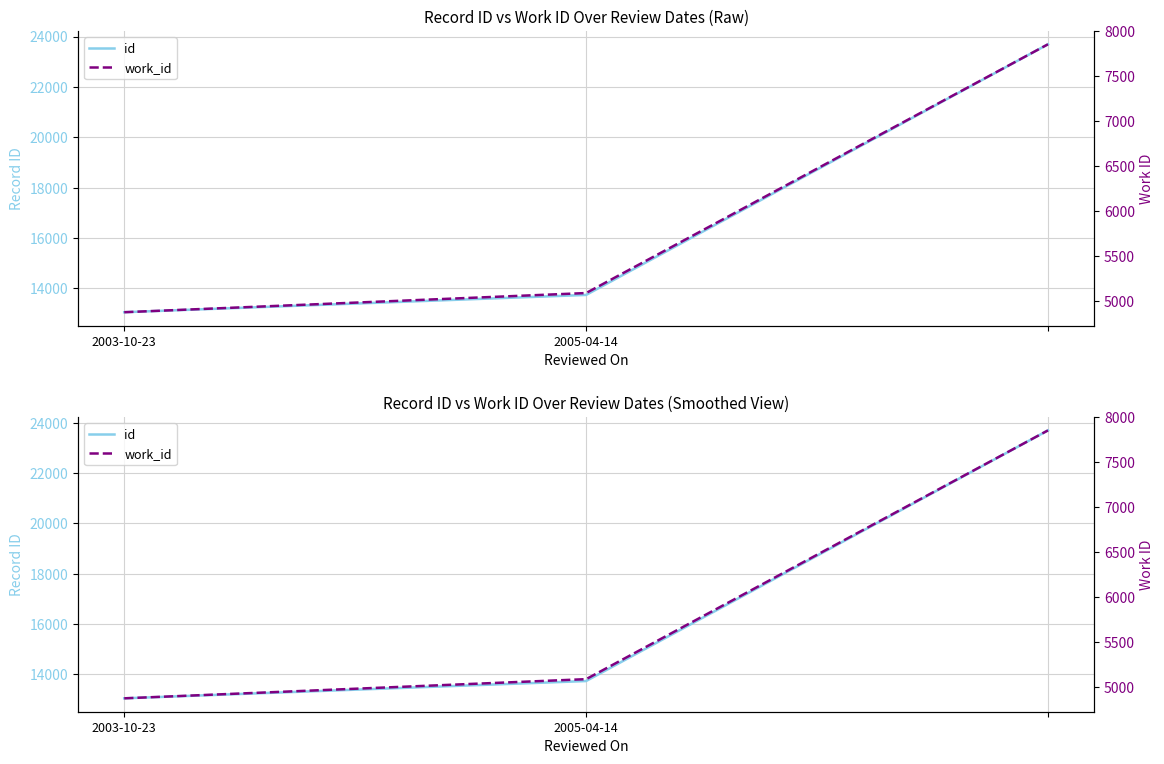

What is the greatest value displayed?

23691